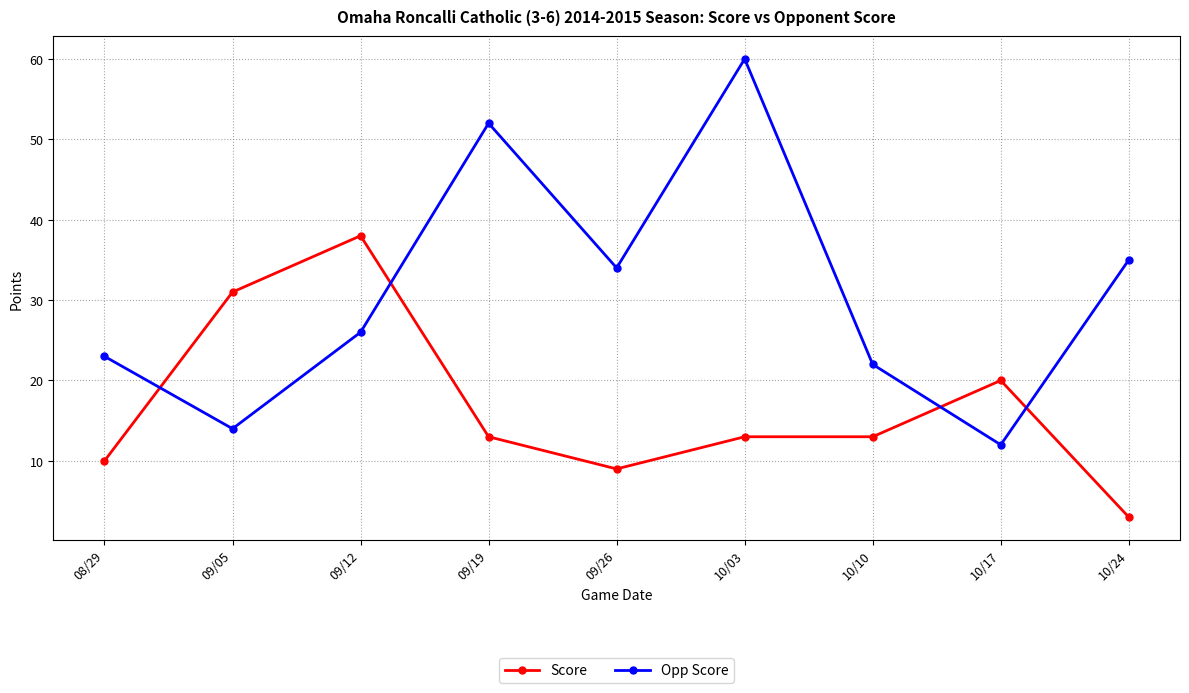

Rank the series by their average value, from highest to lowest.

Opp Score, Score